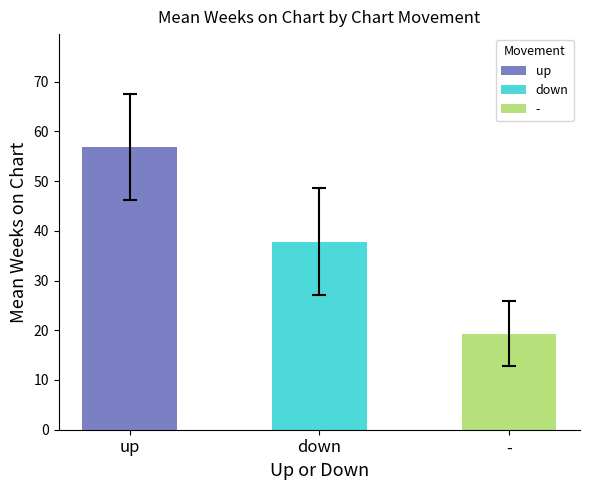

What is the change in value from up to down?

-19.0